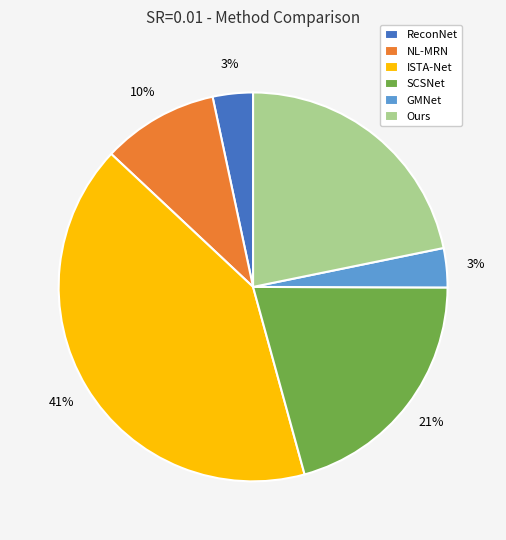

To the nearest percent, what is the difference between the largest and smallest slice percentages?

38%